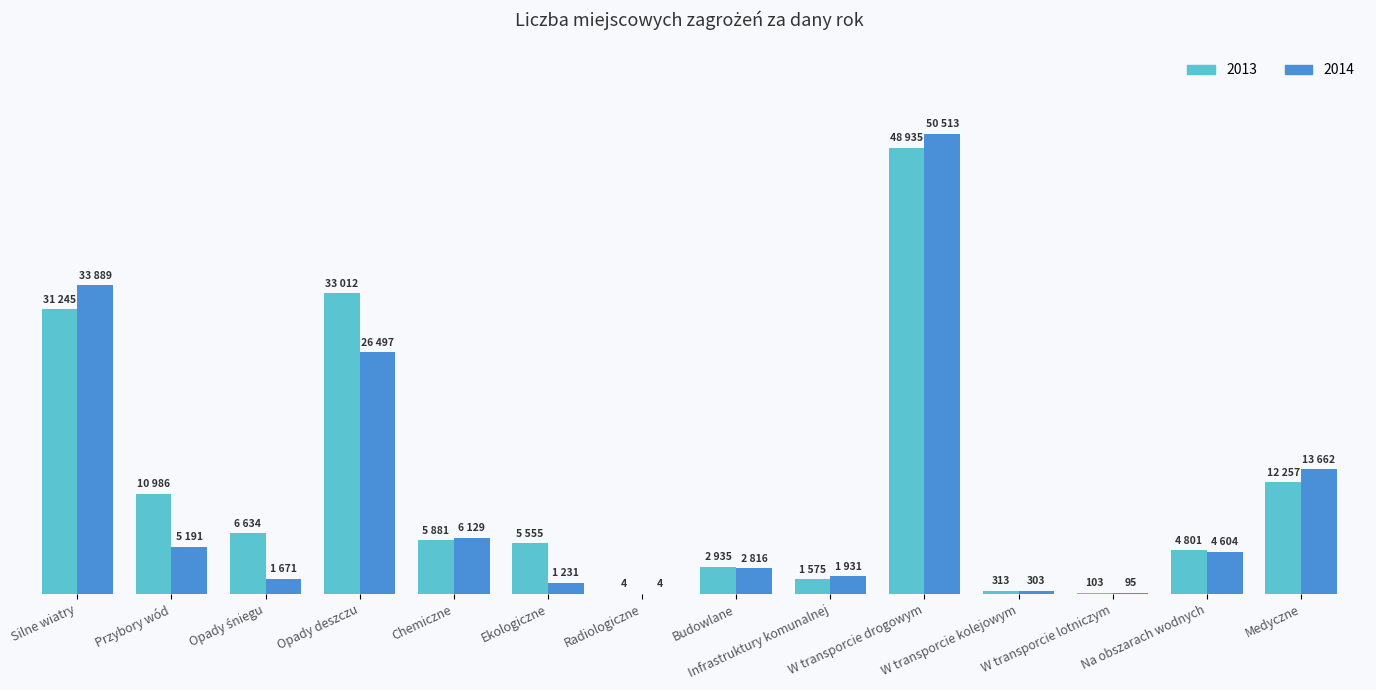

Reading left to right, what are all the values shown in this chart?

2013: Silne wiatry=31245	Przybory wód=10986	Opady śniegu=6634	Opady deszczu=33012	Chemiczne=5881	Ekologiczne=5555	Radiologiczne=4	Budowlane=2935	Infrastruktury komunalnej=1575	W transporcie drogowym=48935	W transporcie kolejowym=313	W transporcie lotniczym=103	Na obszarach wodnych=4801	Medyczne=12257
2014: Silne wiatry=33889	Przybory wód=5191	Opady śniegu=1671	Opady deszczu=26497	Chemiczne=6129	Ekologiczne=1231	Radiologiczne=4	Budowlane=2816	Infrastruktury komunalnej=1931	W transporcie drogowym=50513	W transporcie kolejowym=303	W transporcie lotniczym=95	Na obszarach wodnych=4604	Medyczne=13662